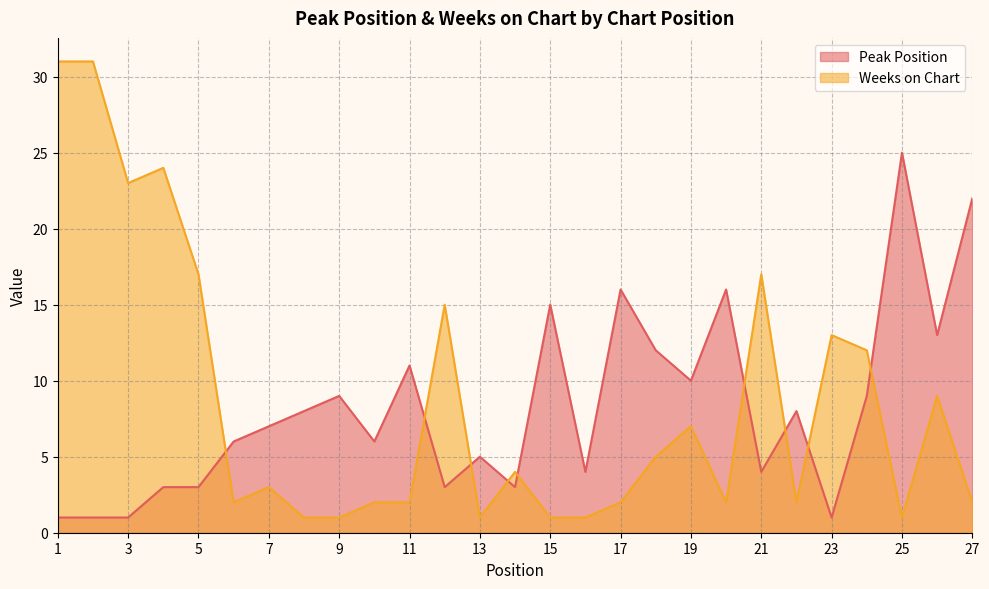

In Peak Position, how many points are lower than both neighbors (excluding endpoints)?

8